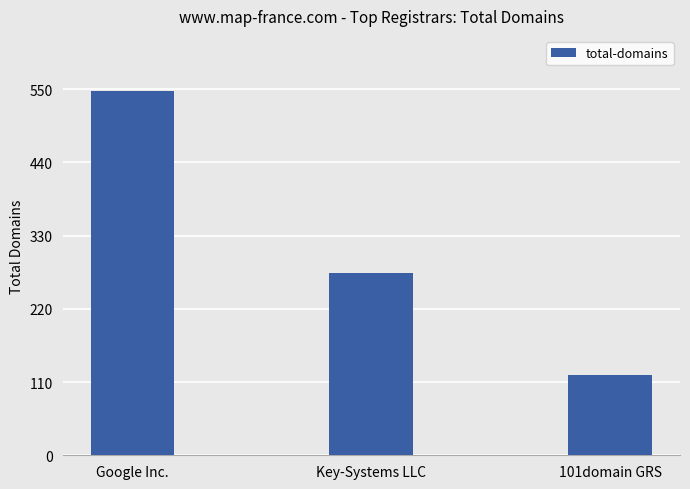

At which label is the value closest to 334?

Key-Systems LLC